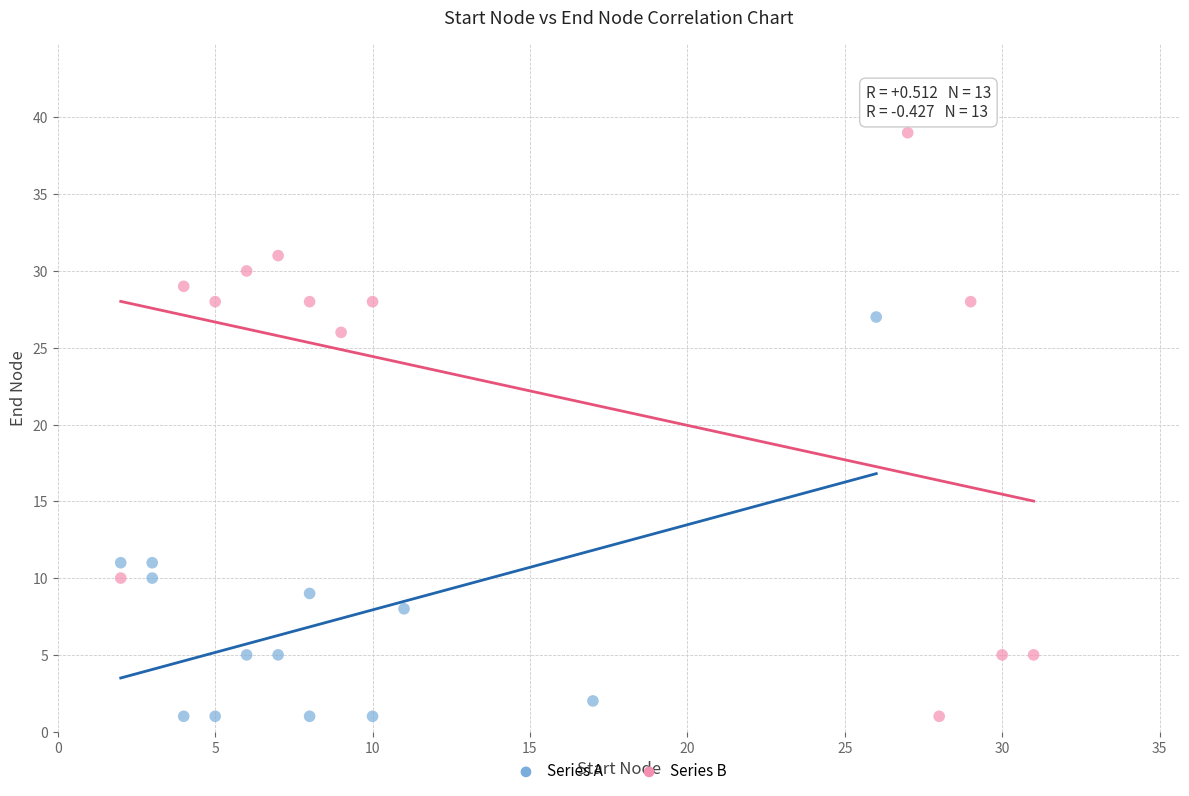

Which series has the widest spread of Y values?

Series B